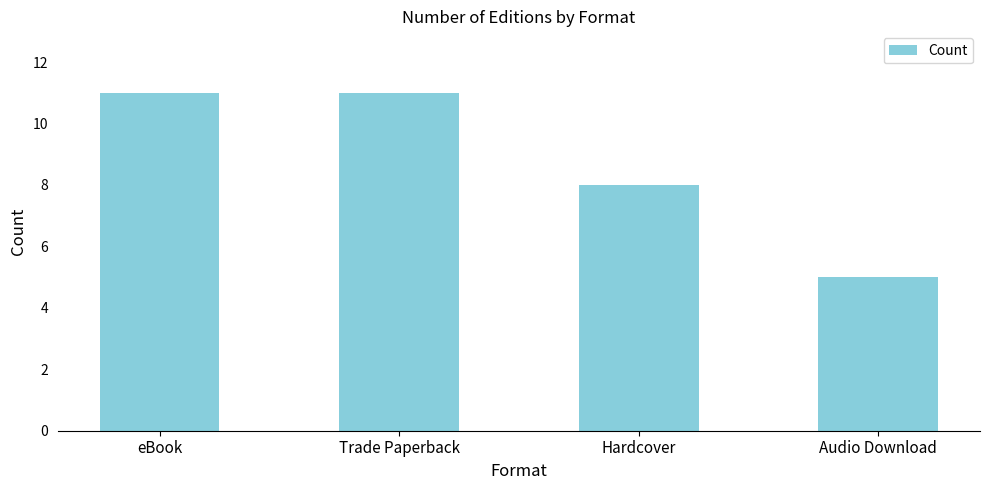

What is the greatest value displayed?

11